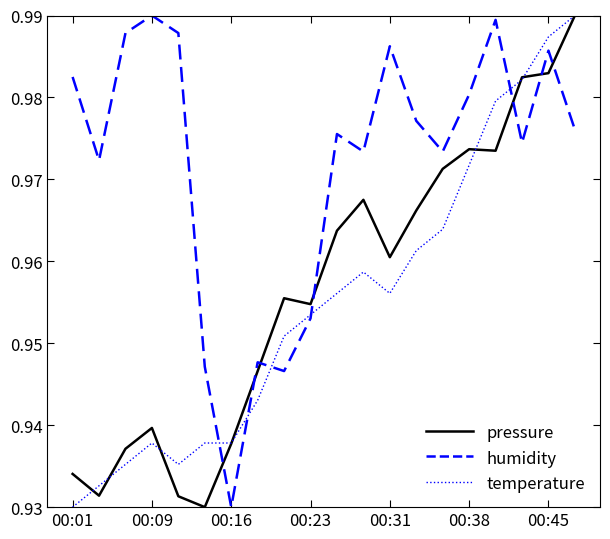

Does the chart display data point markers on the line(s)?

No